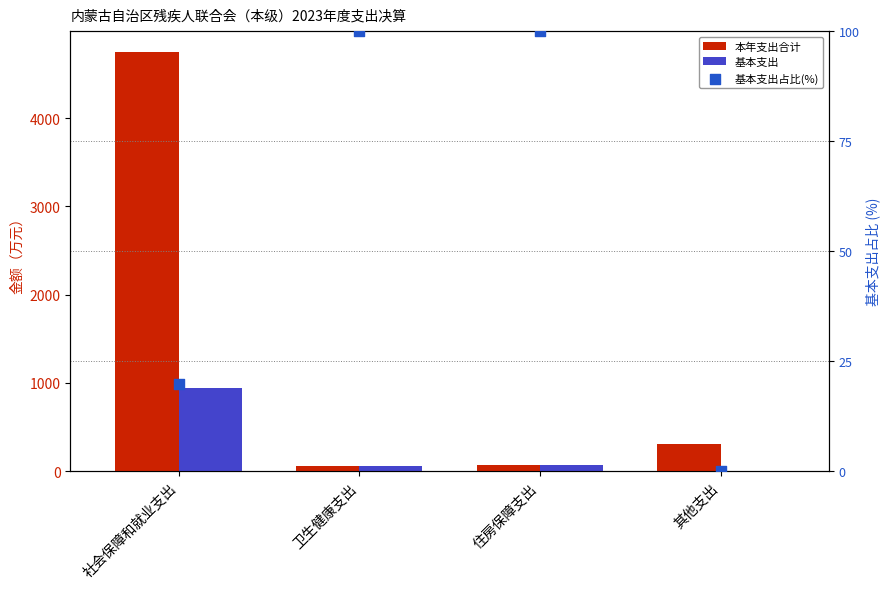

Is the value of 基本支出占比(%) at 社会保障和就业支出 greater than the value of 本年支出合计 at 其他支出?

No